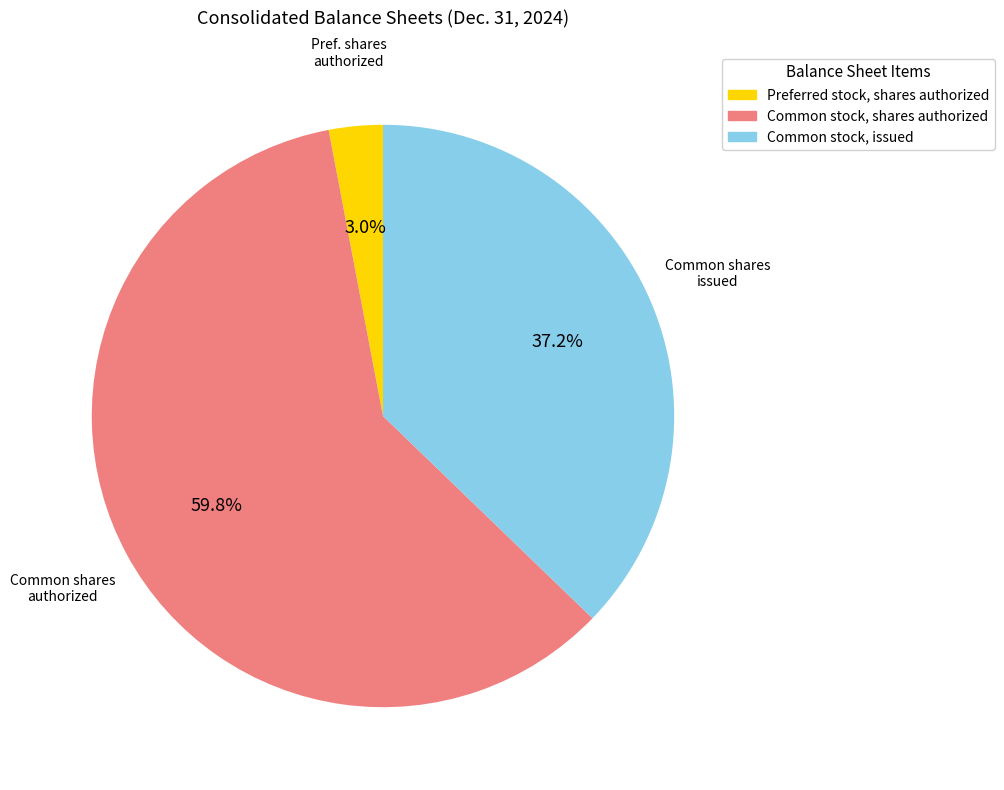

Do Preferred stock, shares authorized and Common stock, shares authorized together represent more than half of the pie?

Yes